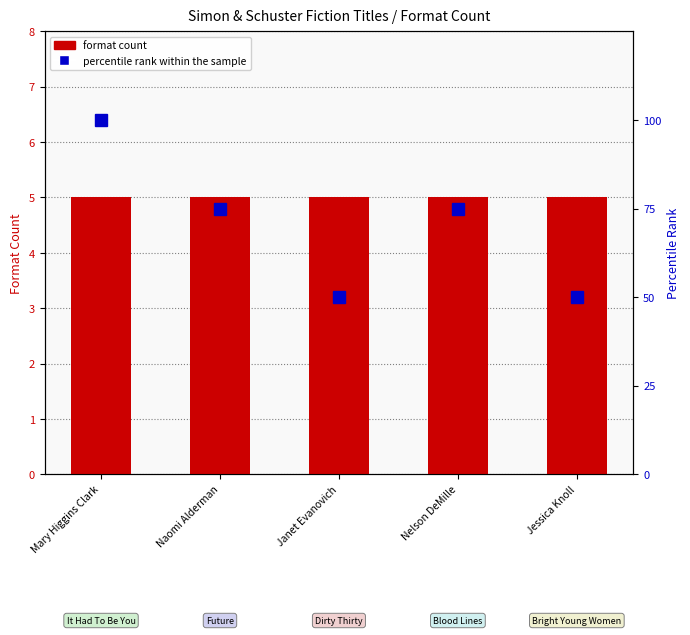

Reading left to right, list all the values displayed in this chart.

format count: Mary Higgins Clark=5	Naomi Alderman=5	Janet Evanovich=5	Nelson DeMille=5	Jessica Knoll=5
percentile rank within the sample: Mary Higgins Clark=100	Naomi Alderman=75	Janet Evanovich=50	Nelson DeMille=75	Jessica Knoll=50